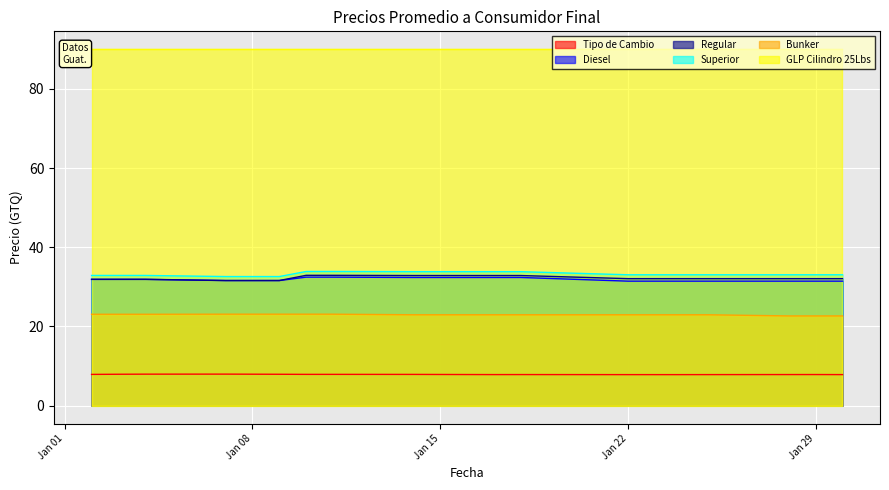

Where is the first local minimum for Tipo de Cambio?

2013-01-10